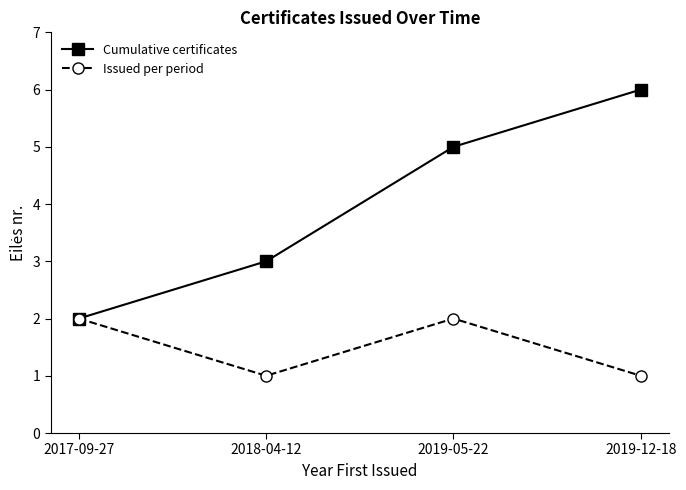

What is the greatest value displayed?

6